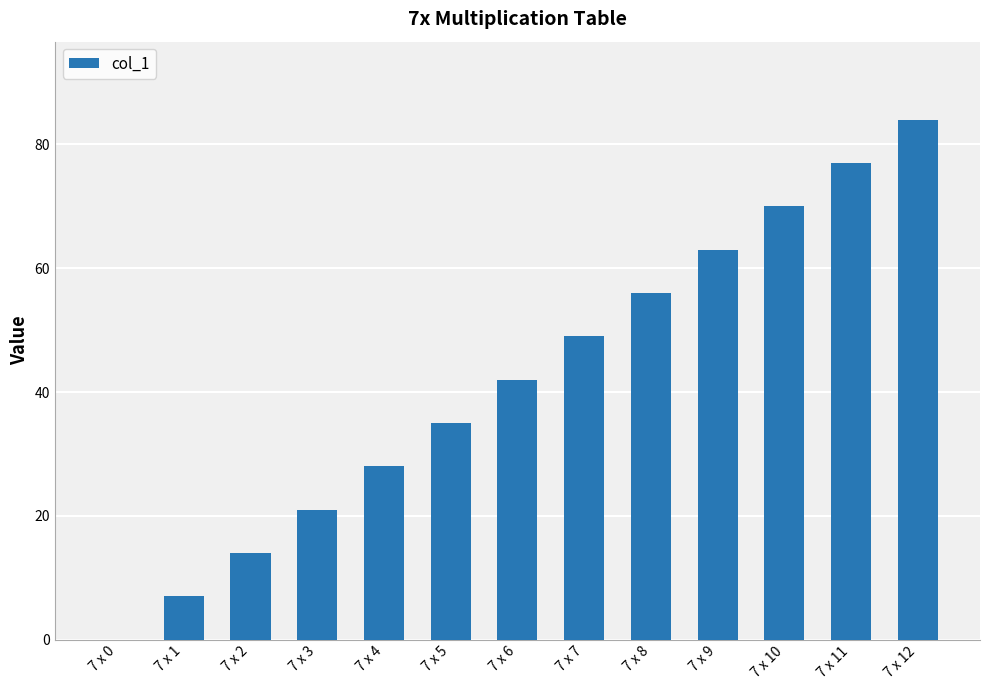

How many series are shown in this chart?

1